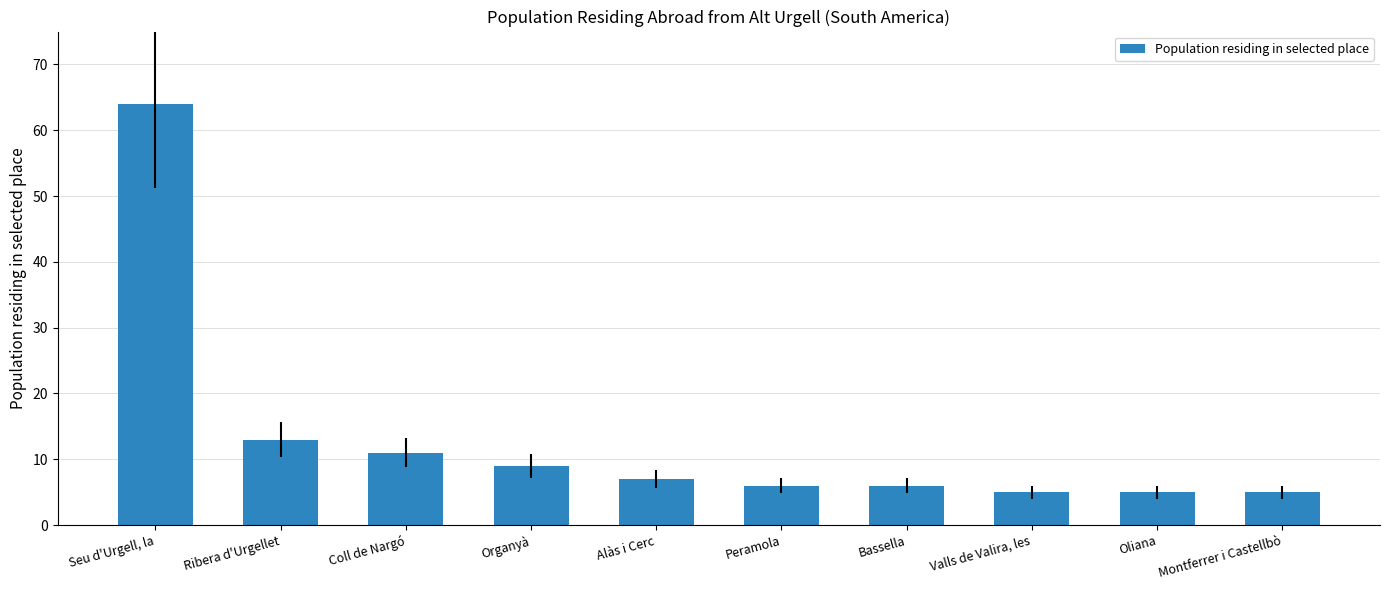

How many values are below 7?

5